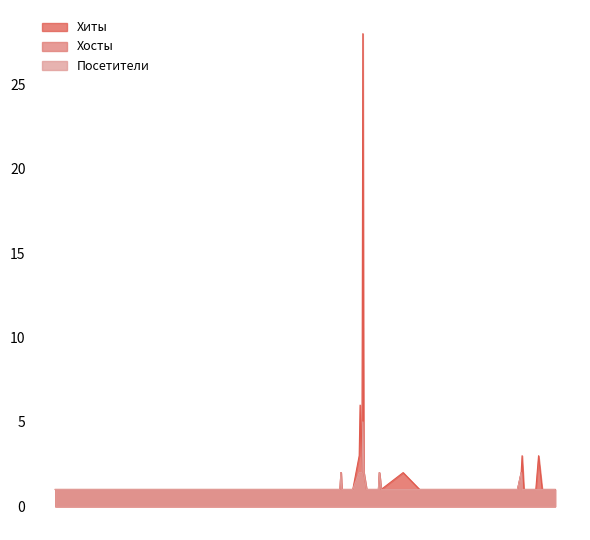

How many values in the Хиты series exceed 1?

11